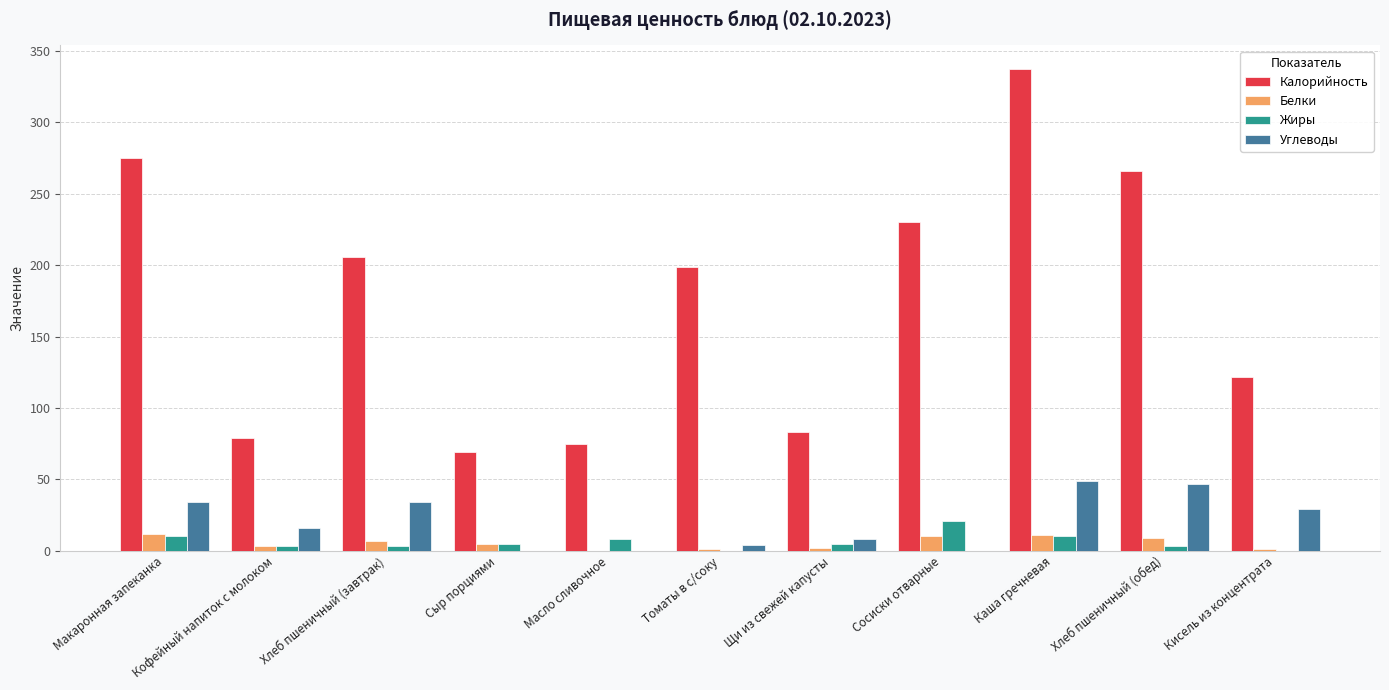

Which category has the highest value across all series?

Каша гречневая